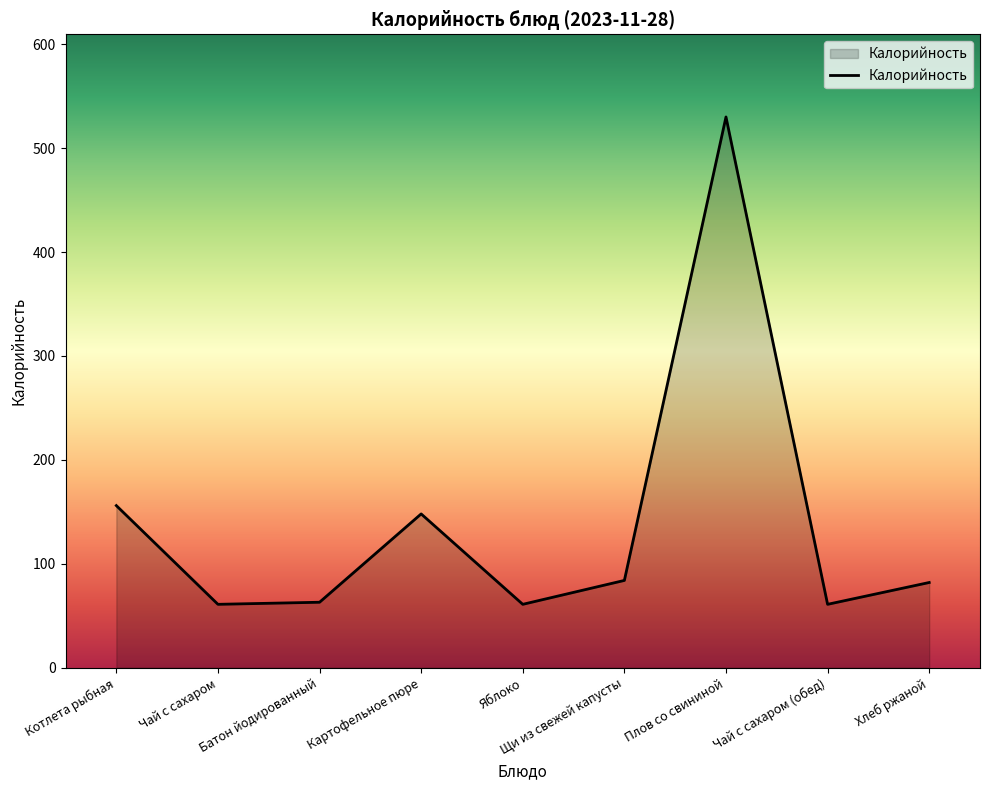

The chart shows a value of 13 at Чай с сахаром (обед). True or false?

False